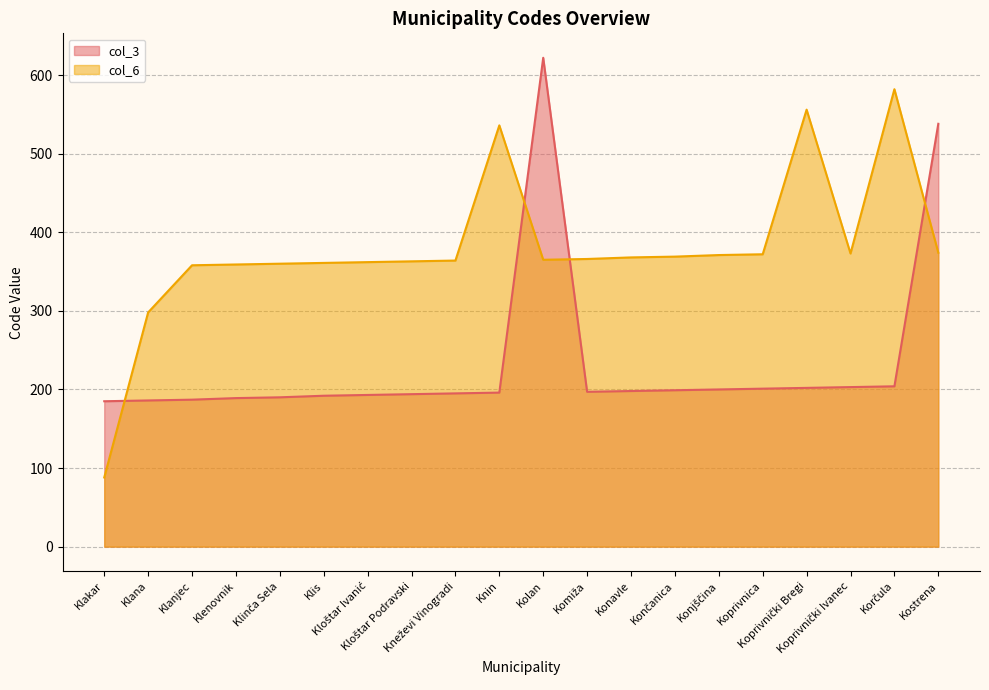

How many times do col_3 and col_6 cross each other?

4